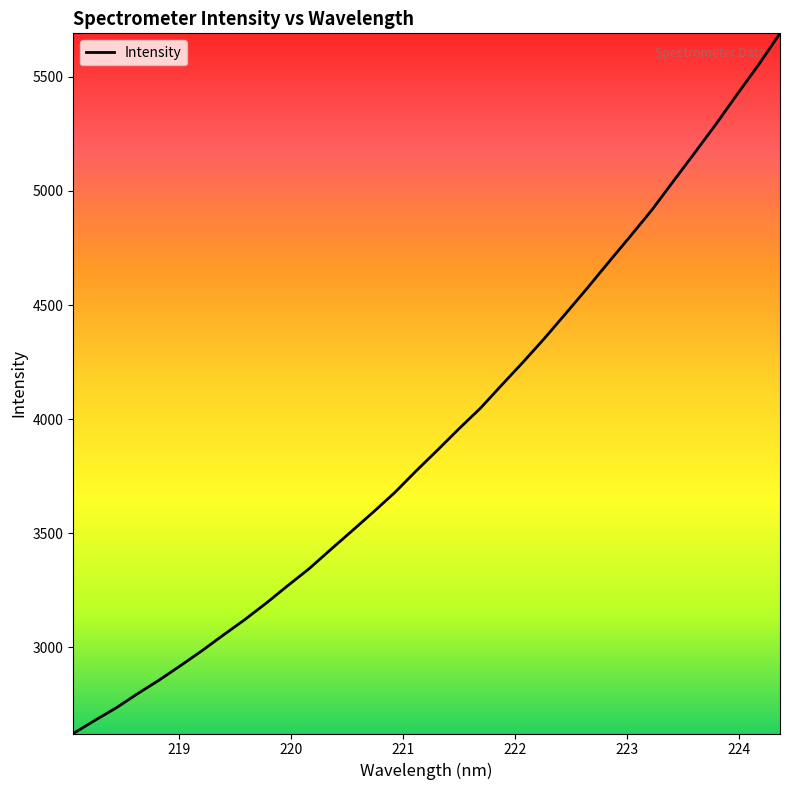

What is the minimum value shown in the chart?

2623.3